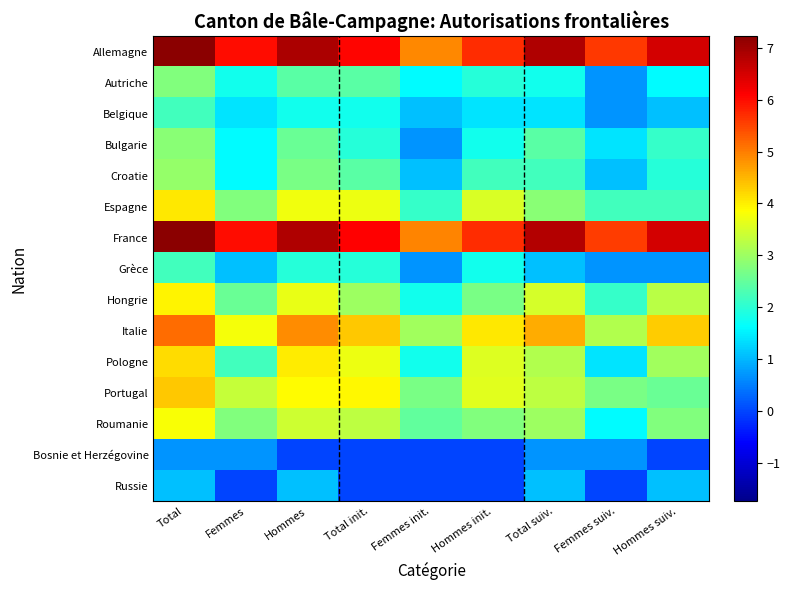

Reading left to right, transcribe all the data shown in this chart.

Allemagne: Total=7.2	Femmes=6.0	Hommes=6.9	Total init.=6.1	Femmes init.=4.9	Hommes init.=5.7	Total suiv.=6.9	Femmes suiv.=5.6	Hommes suiv.=6.5
Autriche: Total=2.8	Femmes=1.8	Hommes=2.4	Total init.=2.4	Femmes init.=1.6	Hommes init.=1.9	Total suiv.=1.8	Femmes suiv.=0.7	Hommes suiv.=1.6
Belgique: Total=2.2	Femmes=1.4	Hommes=1.8	Total init.=1.8	Femmes init.=1.1	Hommes init.=1.4	Total suiv.=1.4	Femmes suiv.=0.7	Hommes suiv.=1.1
Bulgarie: Total=2.8	Femmes=1.6	Hommes=2.6	Total init.=1.9	Femmes init.=0.7	Hommes init.=1.8	Total suiv.=2.4	Femmes suiv.=1.4	Hommes suiv.=2.1
Croatie: Total=2.9	Femmes=1.6	Hommes=2.7	Total init.=2.4	Femmes init.=1.1	Hommes init.=2.2	Total suiv.=2.2	Femmes suiv.=1.1	Hommes suiv.=1.9
Espagne: Total=4.0	Femmes=2.8	Hommes=3.7	Total init.=3.7	Femmes init.=2.1	Hommes init.=3.5	Total suiv.=2.8	Femmes suiv.=2.2	Hommes suiv.=2.2
France: Total=7.2	Femmes=6.0	Hommes=6.9	Total init.=6.1	Femmes init.=4.9	Hommes init.=5.7	Total suiv.=6.8	Femmes suiv.=5.6	Hommes suiv.=6.5
Grèce: Total=2.2	Femmes=1.1	Hommes=1.9	Total init.=1.9	Femmes init.=0.7	Hommes init.=1.8	Total suiv.=1.1	Femmes suiv.=0.7	Hommes suiv.=0.7
Hongrie: Total=4.0	Femmes=2.6	Hommes=3.7	Total init.=3.0	Femmes init.=1.8	Hommes init.=2.7	Total suiv.=3.5	Femmes suiv.=2.1	Hommes suiv.=3.3
Italie: Total=5.2	Femmes=3.8	Hommes=4.9	Total init.=4.3	Femmes init.=3.0	Hommes init.=4.0	Total suiv.=4.6	Femmes suiv.=3.2	Hommes suiv.=4.3
Pologne: Total=4.2	Femmes=2.2	Hommes=4.0	Total init.=3.7	Femmes init.=1.8	Hommes init.=3.6	Total suiv.=3.2	Femmes suiv.=1.4	Hommes suiv.=3.0
Portugal: Total=4.3	Femmes=3.4	Hommes=3.9	Total init.=3.9	Femmes init.=2.7	Hommes init.=3.6	Total suiv.=3.3	Femmes suiv.=2.7	Hommes suiv.=2.6
Roumanie: Total=3.8	Femmes=2.8	Hommes=3.4	Total init.=3.3	Femmes init.=2.5	Hommes init.=2.8	Total suiv.=3.0	Femmes suiv.=1.6	Hommes suiv.=2.8
Bosnie et Herzégovine: Total=0.7	Femmes=0.7	Hommes=0.0	Total init.=0.0	Femmes init.=0.0	Hommes init.=0.0	Total suiv.=0.7	Femmes suiv.=0.7	Hommes suiv.=0.0
Russie: Total=1.1	Femmes=0.0	Hommes=1.1	Total init.=0.0	Femmes init.=0.0	Hommes init.=0.0	Total suiv.=1.1	Femmes suiv.=0.0	Hommes suiv.=1.1